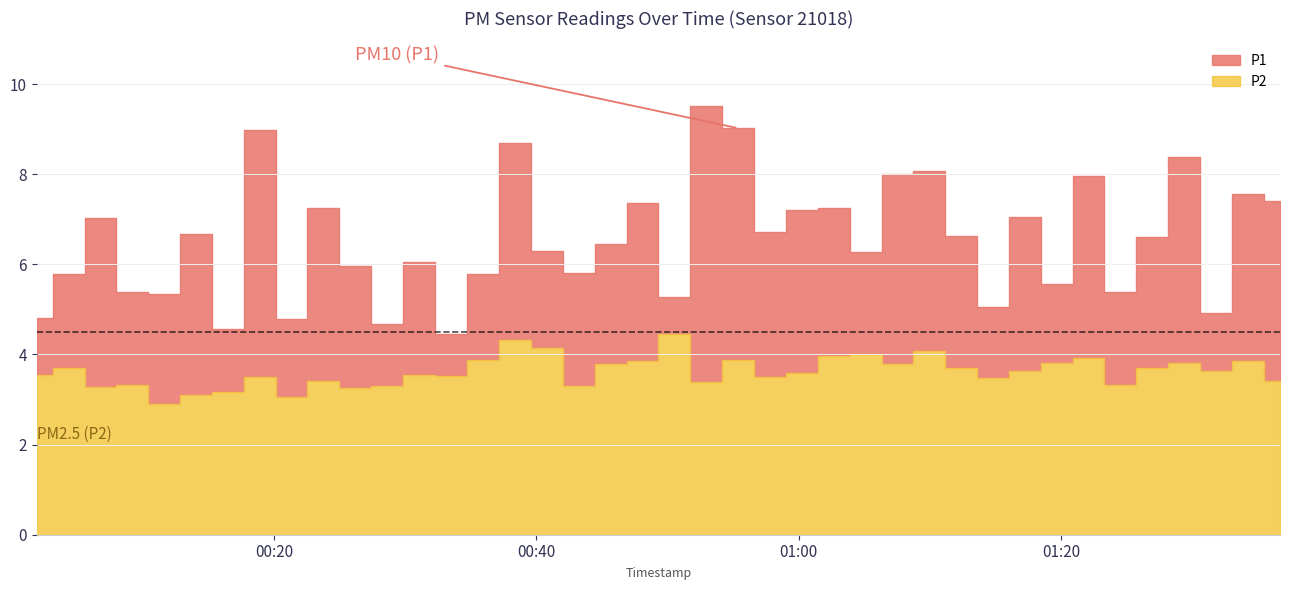

What is the difference between the second highest and minimum values in the P2 series?

1.4